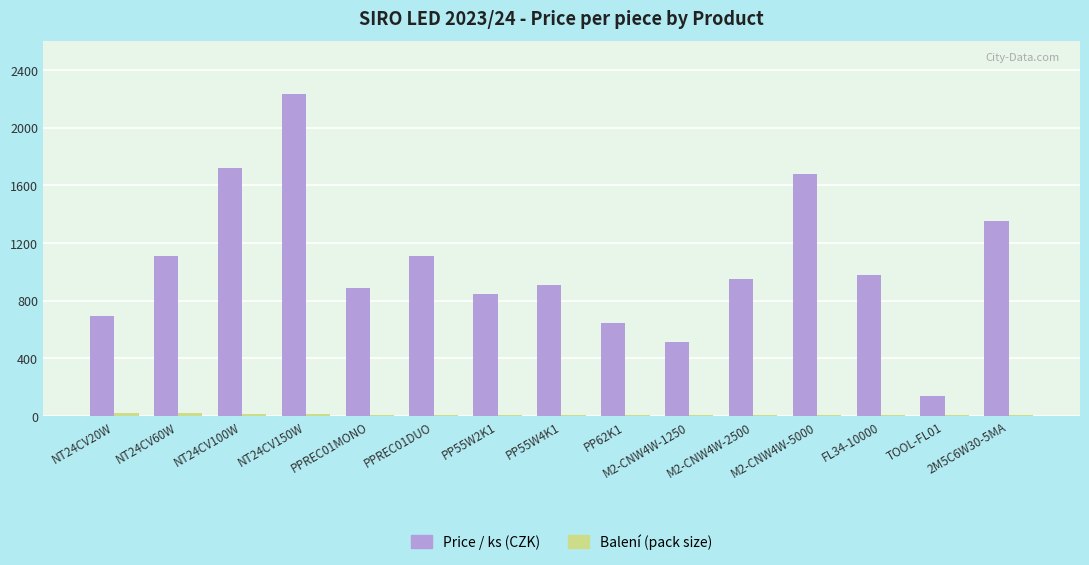

At which label does Price / ks (CZK) first exceed 953?

NT24CV60W